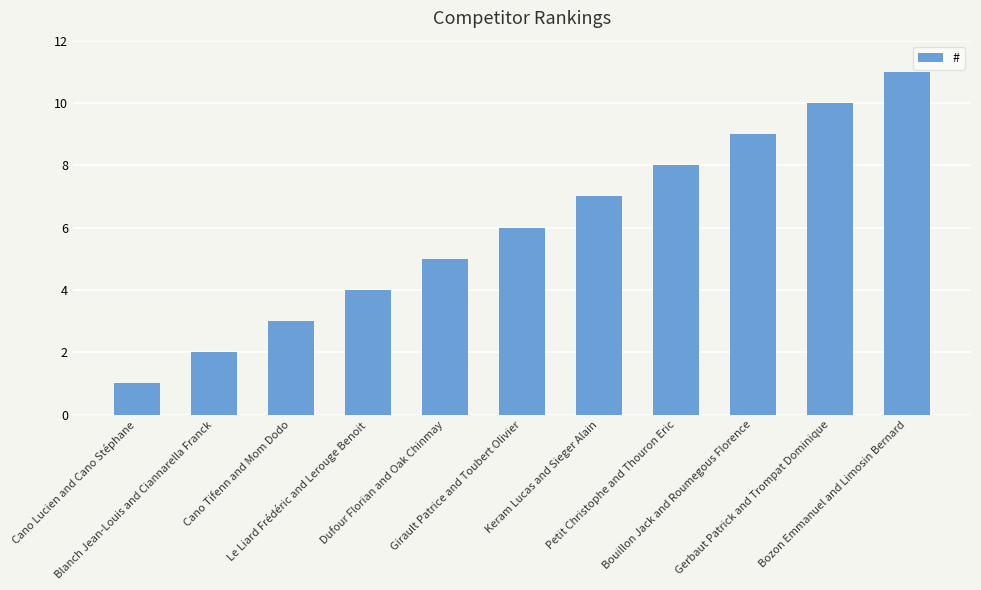

How many categories are shown in the chart?

11